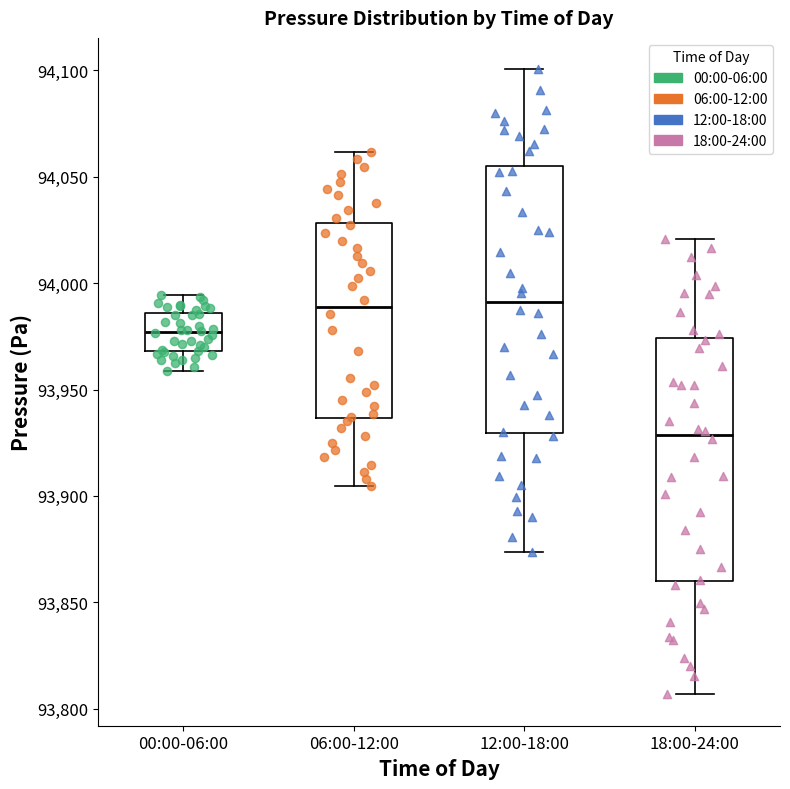

Which box is the tallest, from its lower edge to its upper edge?

12:00-18:00